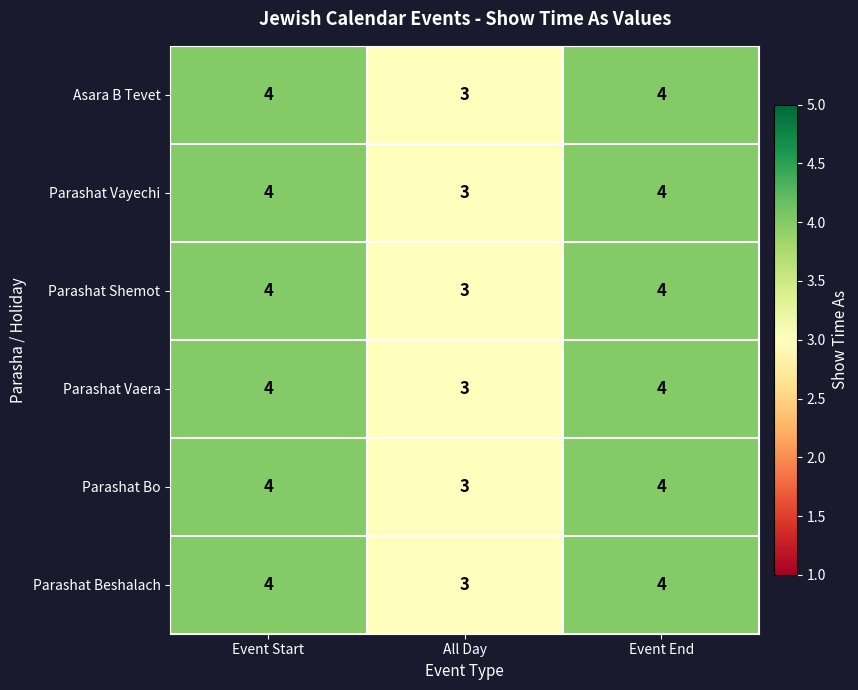

What is the average value of the Parashat Vayechi series?

4